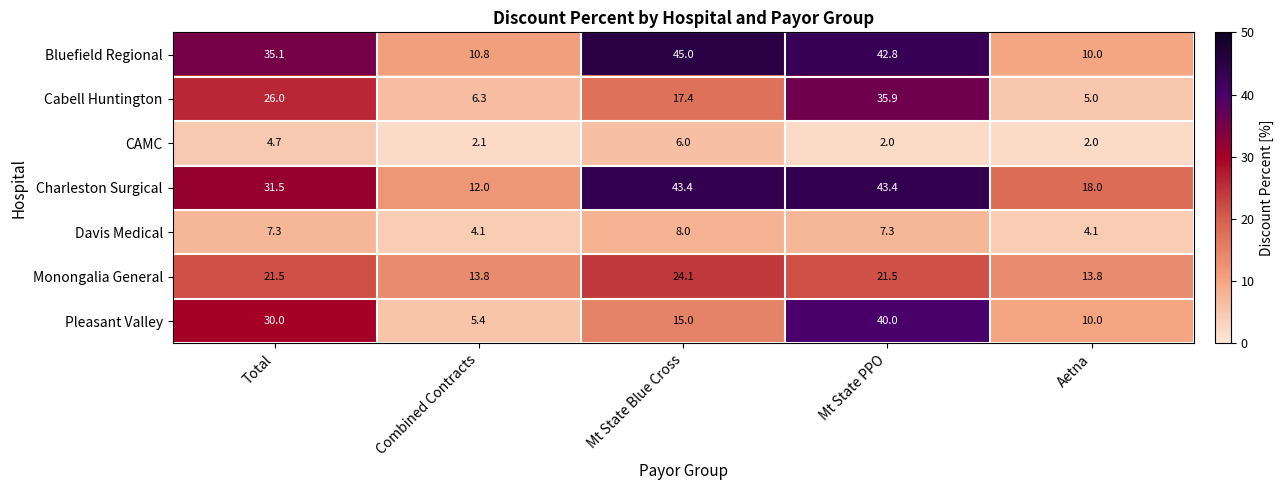

What is the difference between the maximum and minimum values in the Charleston Surgical series?

31.4